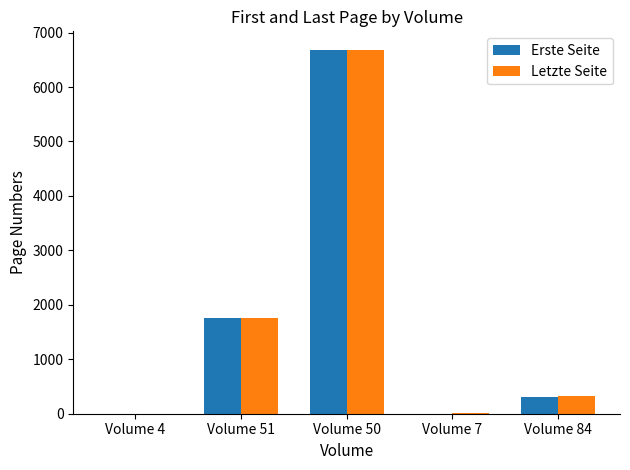

Which series changed the most between Volume 7 and Volume 84?

Letzte Seite